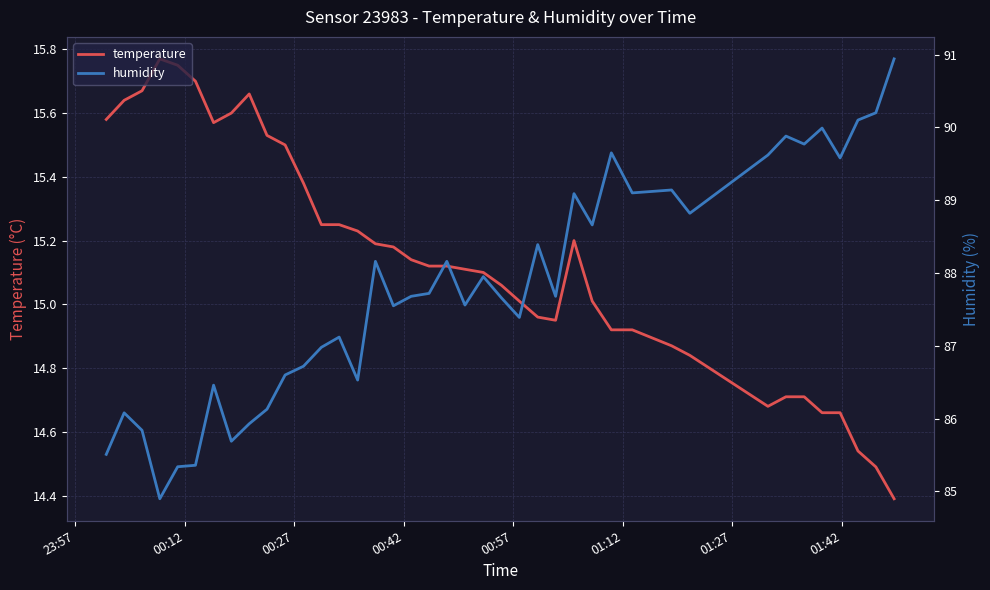

What is the lowest value of the temperature series?

14.4